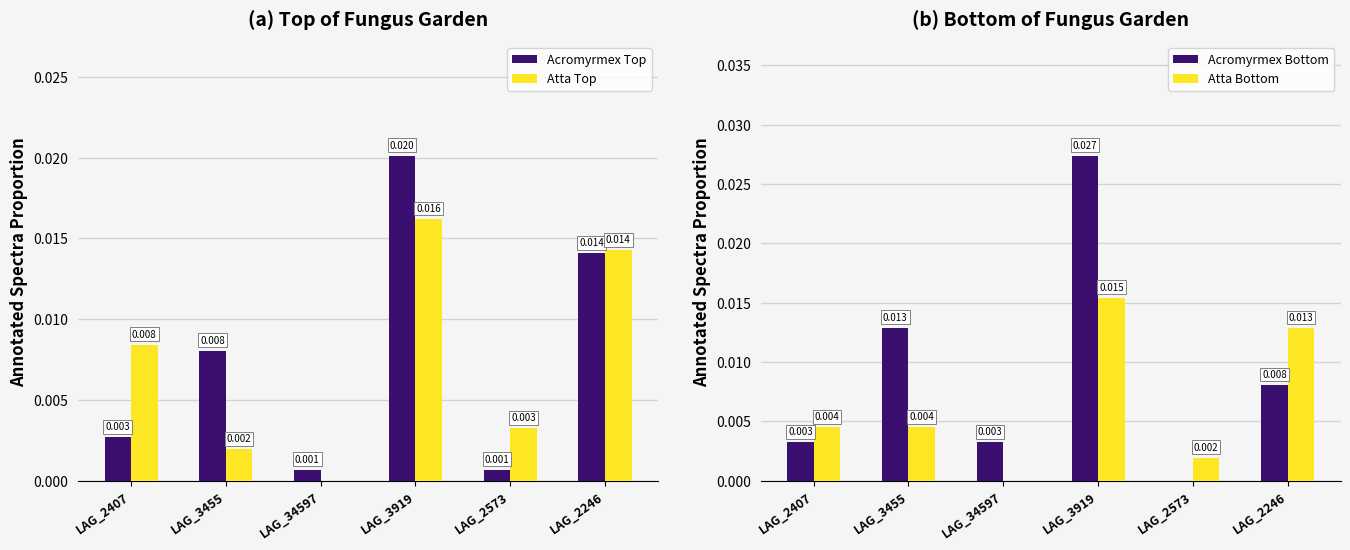

How many distinct data groups are displayed?

4